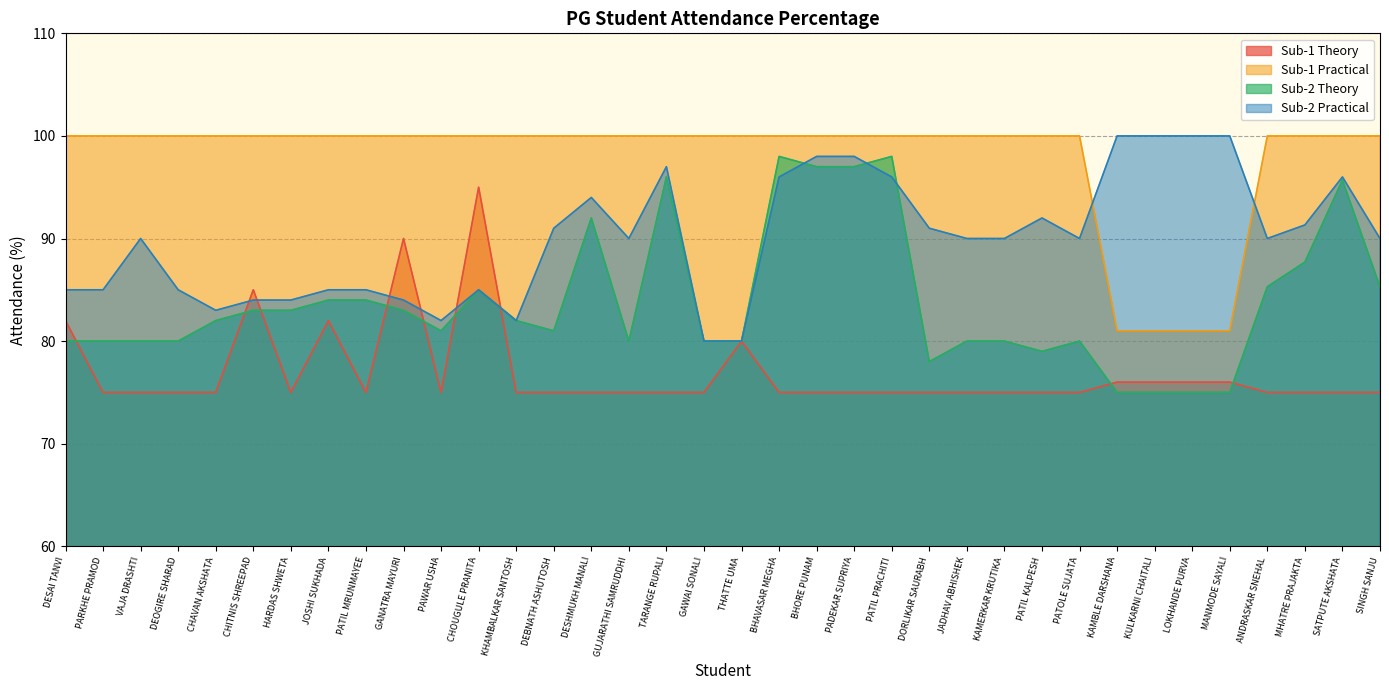

Reading left to right, what are all the values shown in this chart?

Sub-1 Theory: 82.0	75.0	75.0	75.0	75.0	85.0	75.0	82.0	75.0	90.0	75.0	95.0	75.0	75.0	75.0	75.0	75.0	75.0	80.0	75.0	75.0	75.0	75.0	75.0	75.0	75.0	75.0	75.0	76.0	76.0	76.0	76.0	75.0	75.0	75.0	75.0
Sub-1 Practical: 100.0	100.0	100.0	100.0	100.0	100.0	100.0	100.0	100.0	100.0	100.0	100.0	100.0	100.0	100.0	100.0	100.0	100.0	100.0	100.0	100.0	100.0	100.0	100.0	100.0	100.0	100.0	100.0	81.0	81.0	81.0	81.0	100.0	100.0	100.0	100.0
Sub-2 Theory: 80.0	80.0	80.0	80.0	82.0	83.0	83.0	84.0	84.0	83.0	81.0	85.0	82.0	81.0	92.0	80.0	96.0	80.0	80.0	98.0	97.0	97.0	98.0	78.0	80.0	80.0	79.0	80.0	75.0	75.0	75.0	75.0	85.3	87.7	95.7	85.3
Sub-2 Practical: 85.0	85.0	90.0	85.0	83.0	84.0	84.0	85.0	85.0	84.0	82.0	85.0	82.0	91.0	94.0	90.0	97.0	80.0	80.0	96.0	98.0	98.0	96.0	91.0	90.0	90.0	92.0	90.0	100.0	100.0	100.0	100.0	90.0	91.3	96.0	90.0